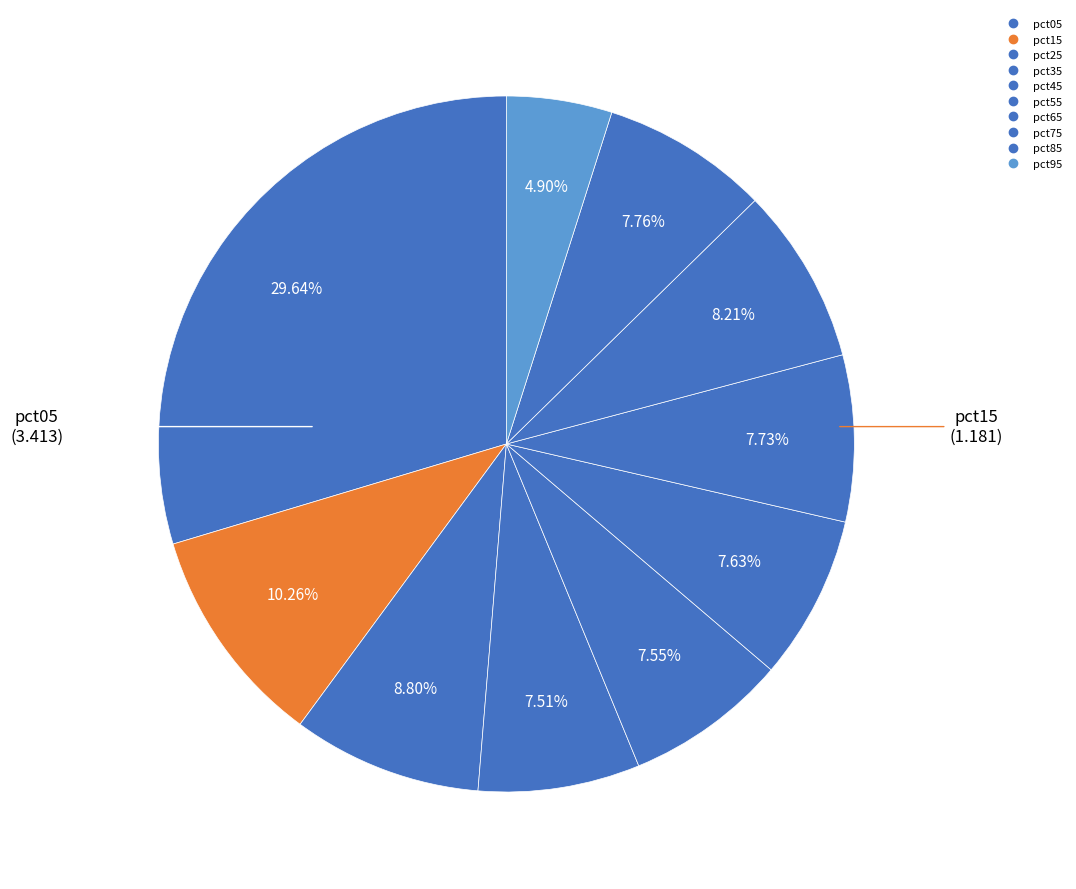

Which has a higher value, pct65 or pct85?

pct85